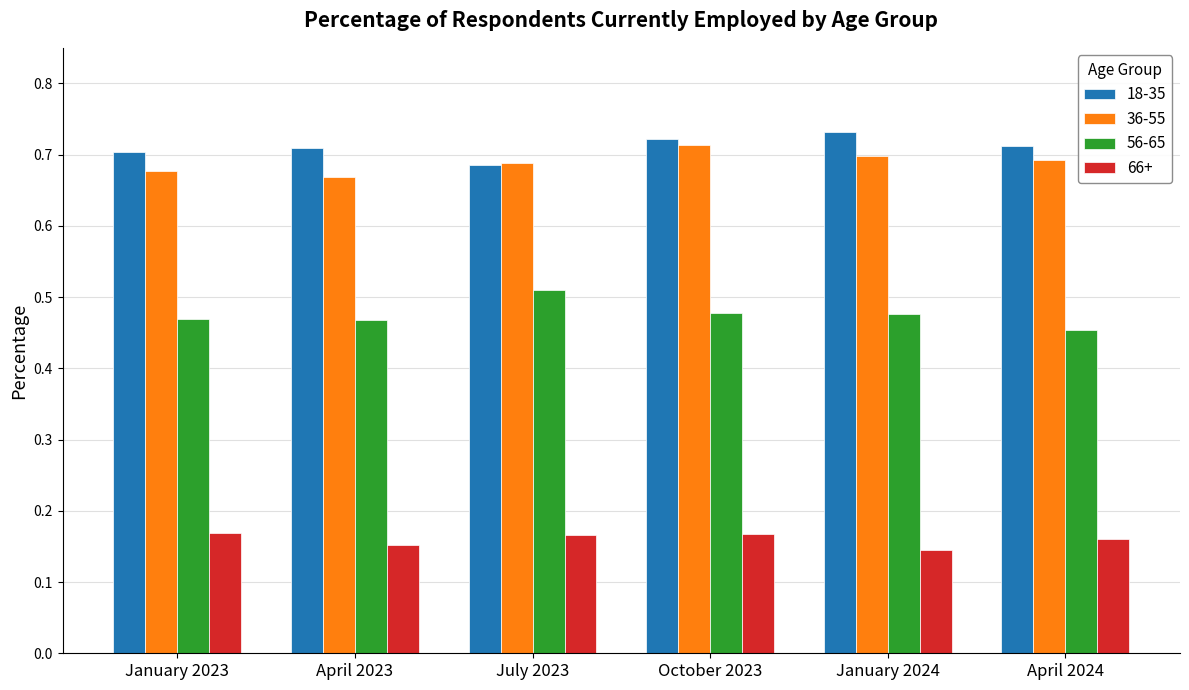

At which label is 56-65 closest to 0?

April 2024